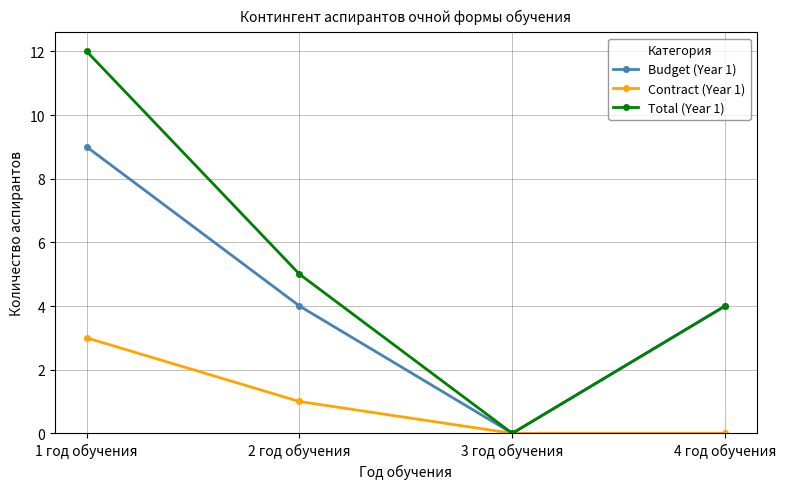

What is the label of the 4th point from the left?

4 год обучения